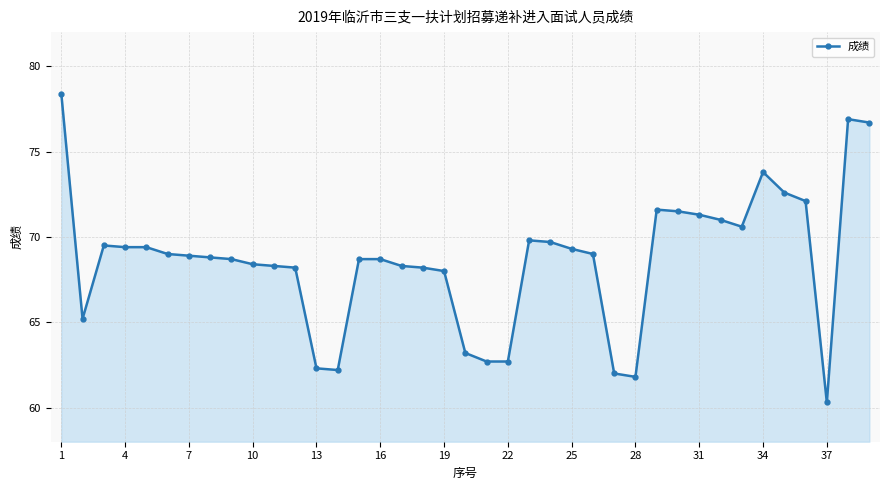

What is the value of the 25th point from the left?

69.3